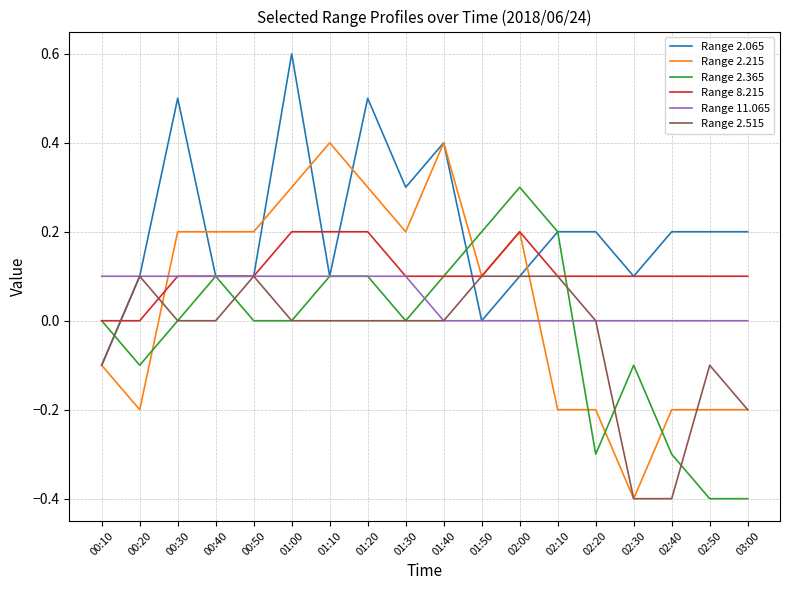

What is the difference between the highest and lowest values at 01:00?

0.6